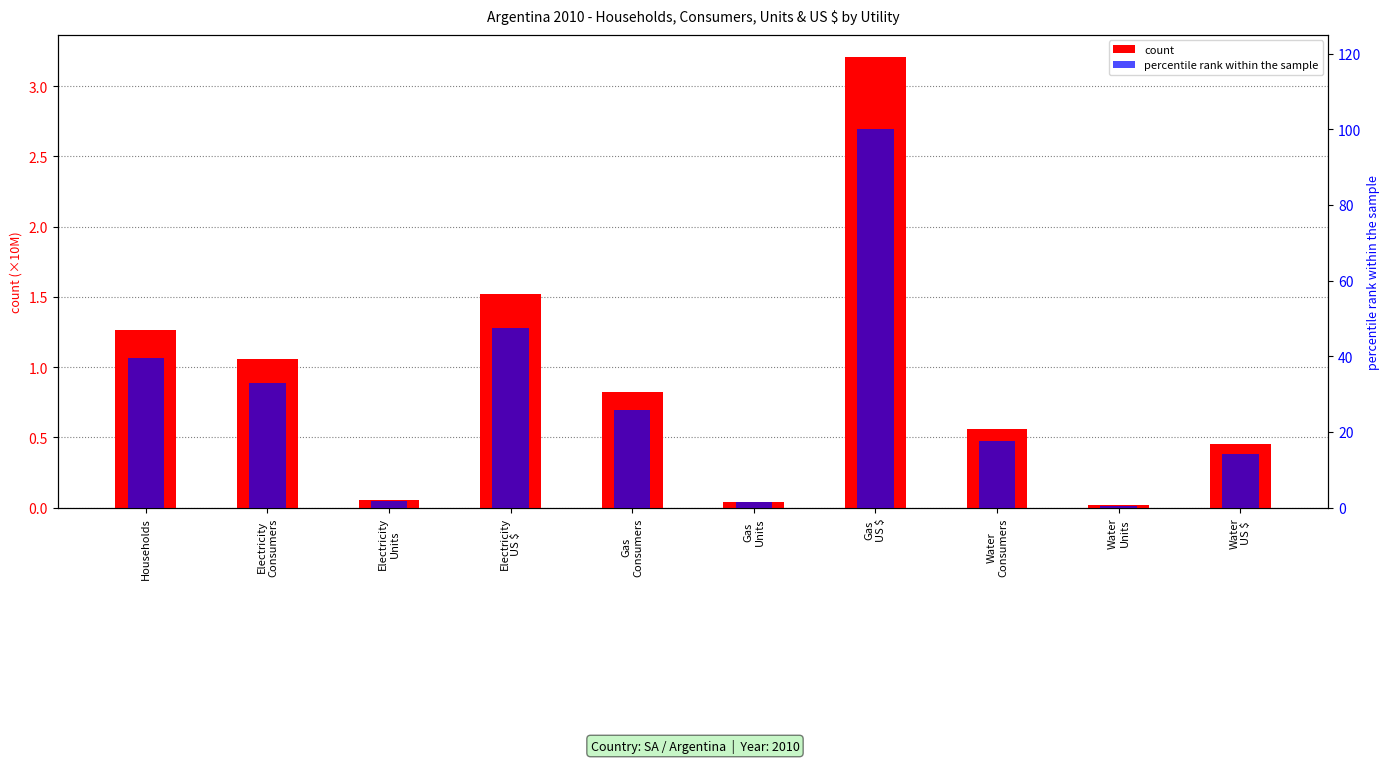

What are all the series names shown in the legend?

count, percentile rank within the sample